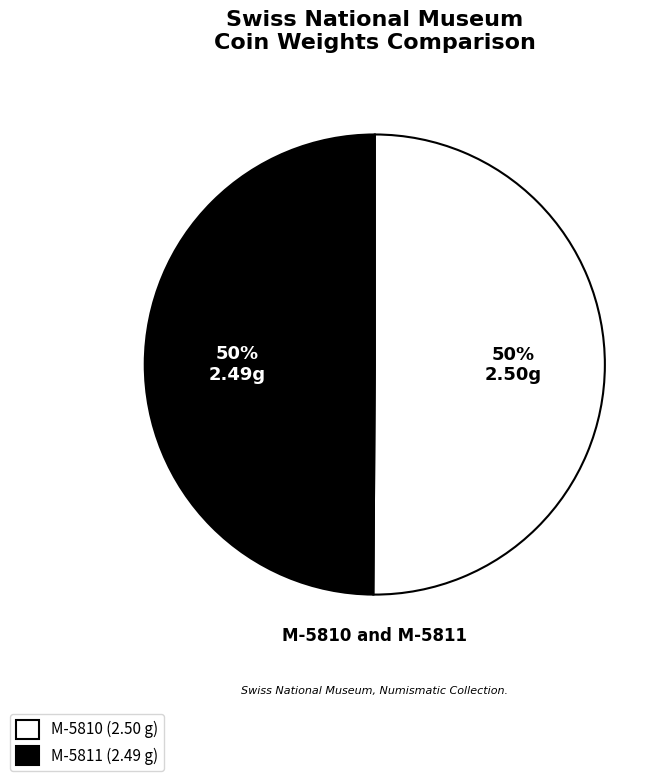

Count the number of slices in the pie.

2